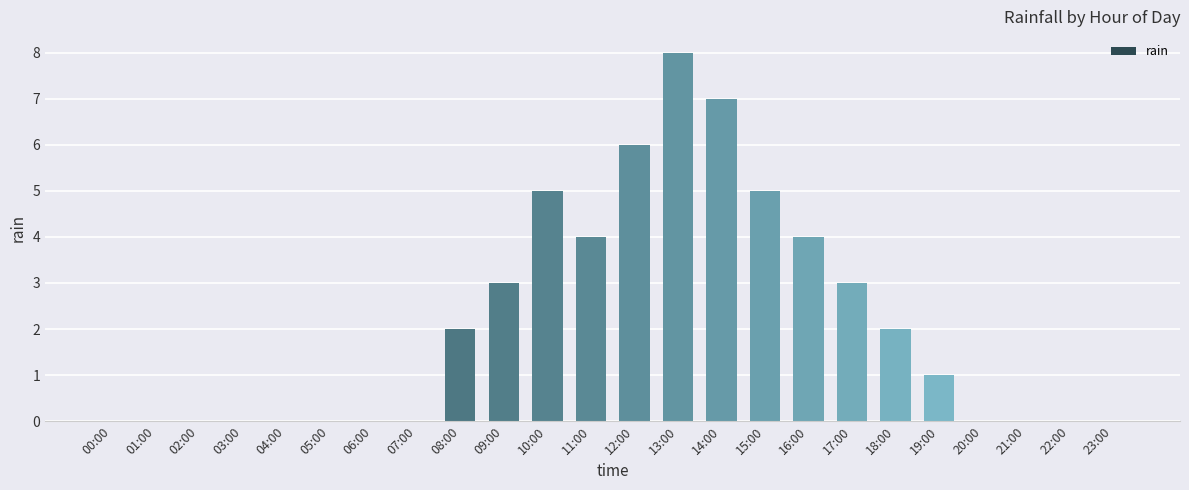

The chart shows a value of 0 at 06:00. True or false?

True